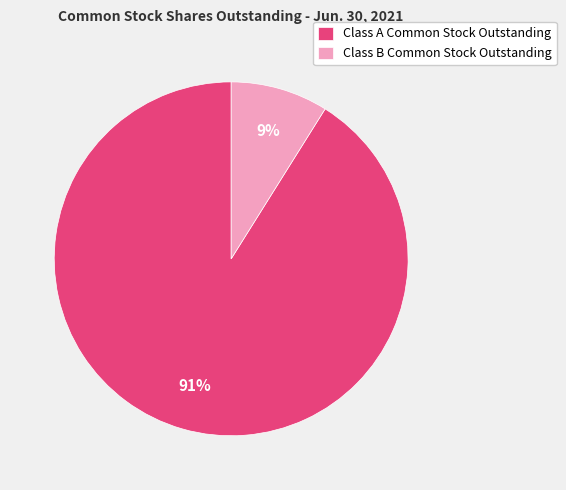

The Class A Common Stock Outstanding slice represents 86% of the pie. True or false?

False